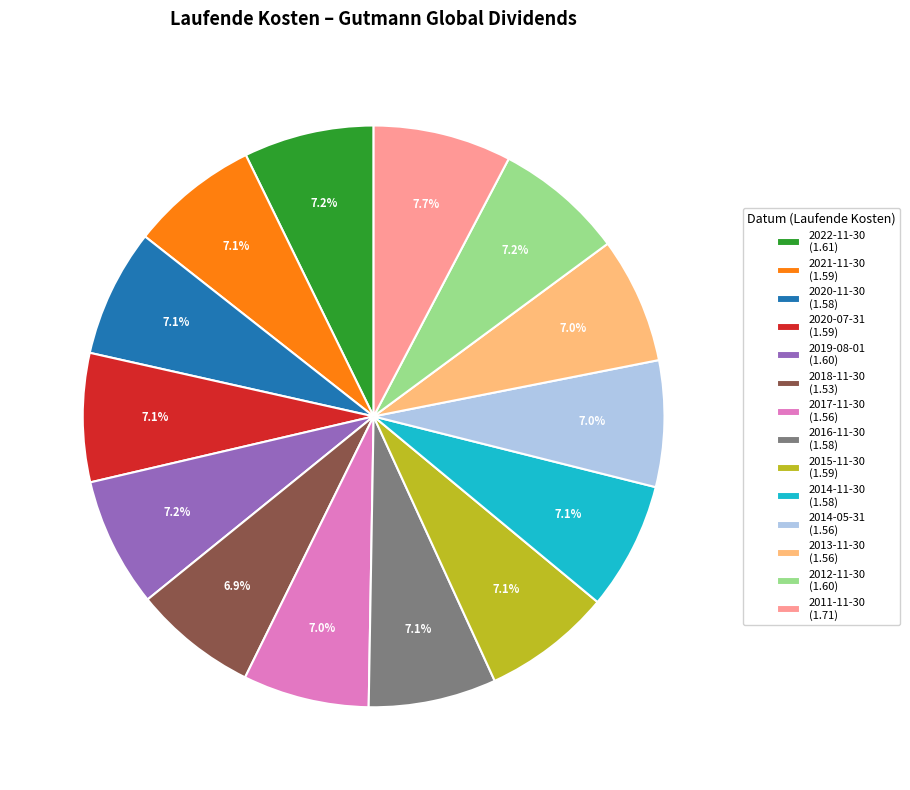

What is the ratio of the value at 2020-11-30 (1.58) to the value at 2021-11-30 (1.59)?

1.0